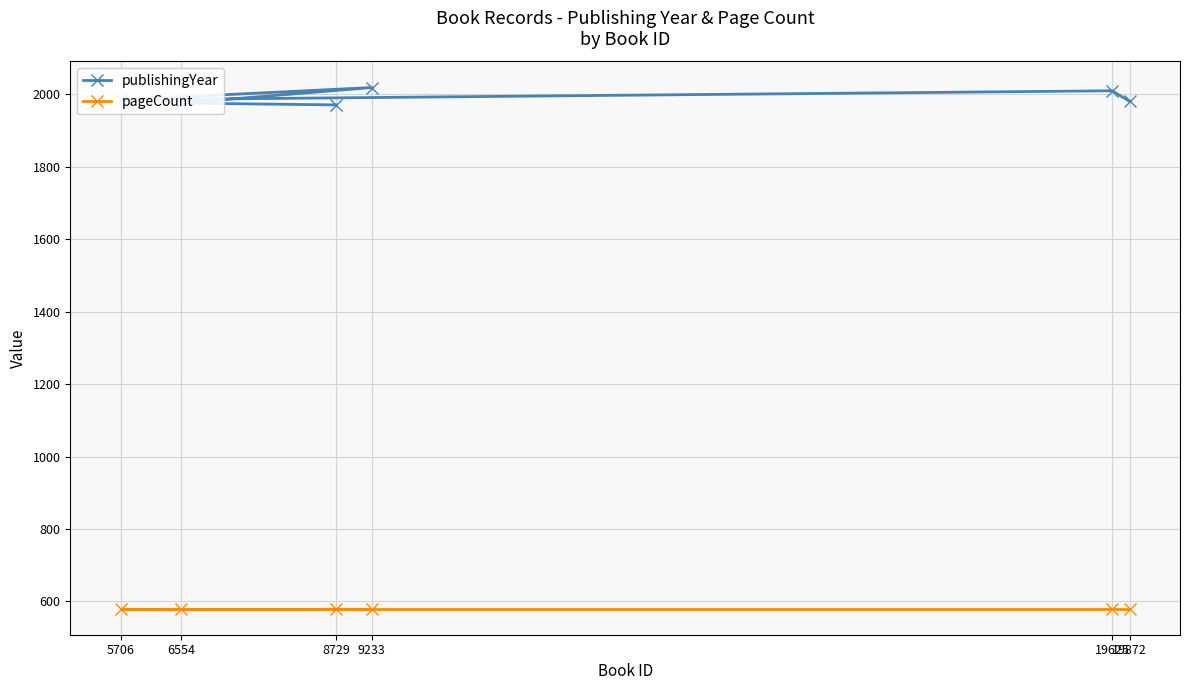

What is the value of the publishingYear point at the 5th from the left?

2010